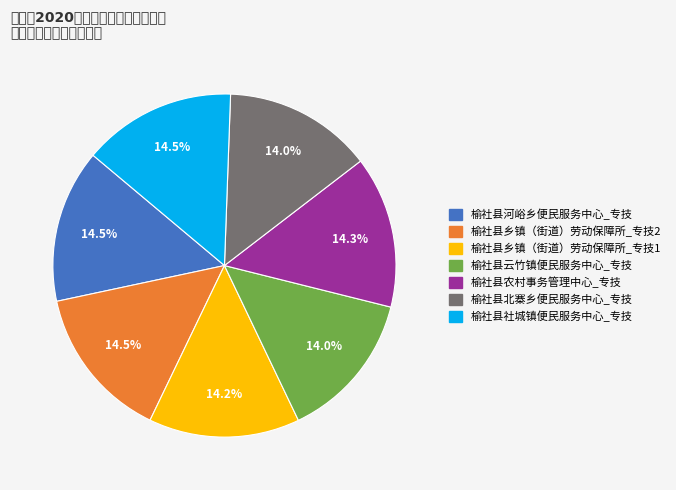

The 榆社县云竹镇便民服务中心_专技 slice represents 3% of the pie. True or false?

False